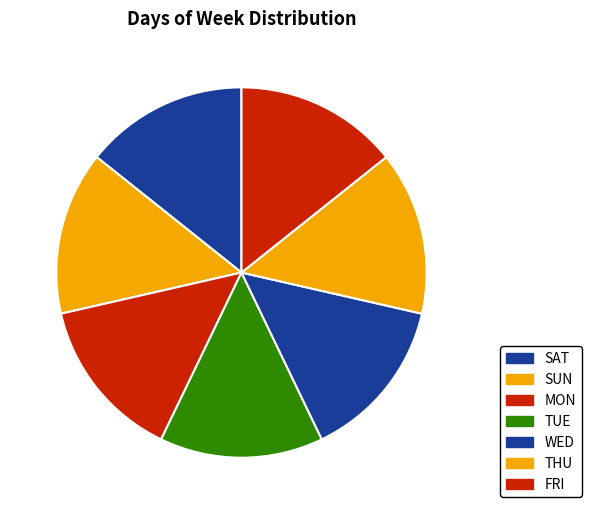

Count the number of slices in the pie.

7